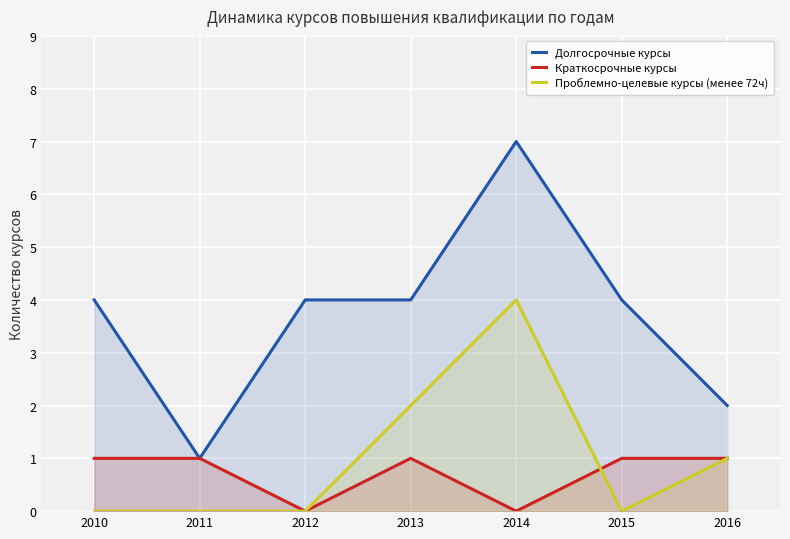

What is the value of the Проблемно-целевые курсы (менее 72ч) point at the 4th from the left?

2